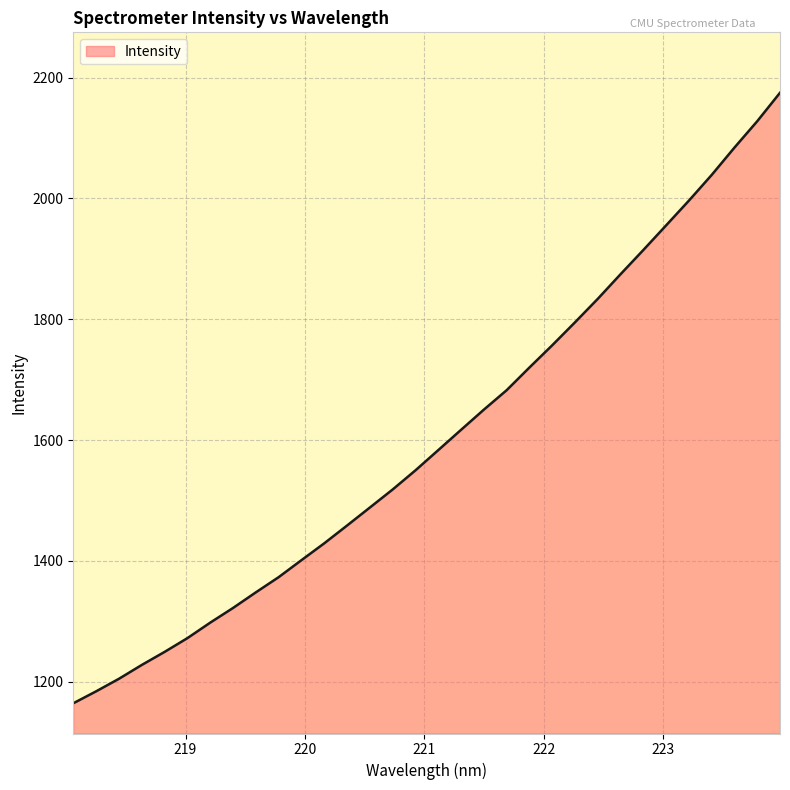

What is the smallest value displayed?

1164.5